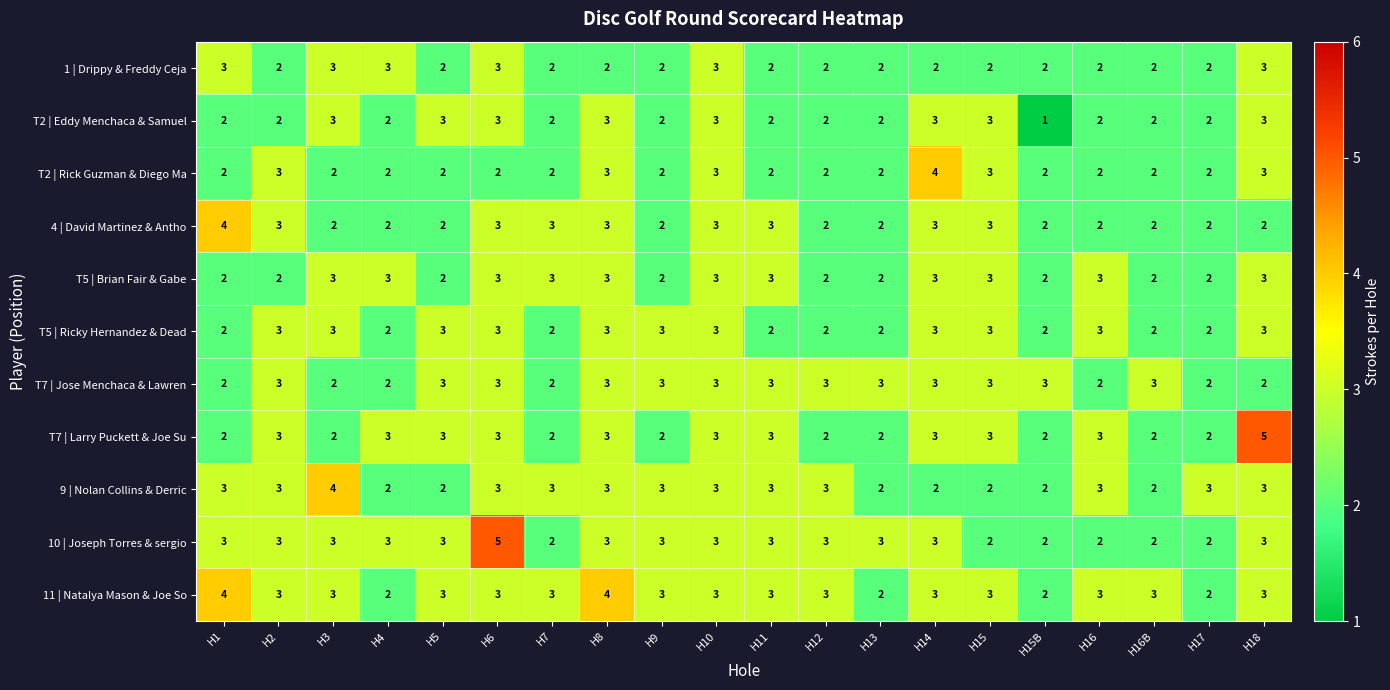

The T5 | Brian Fair & Gabe series shows 3 at H14. True or false?

True